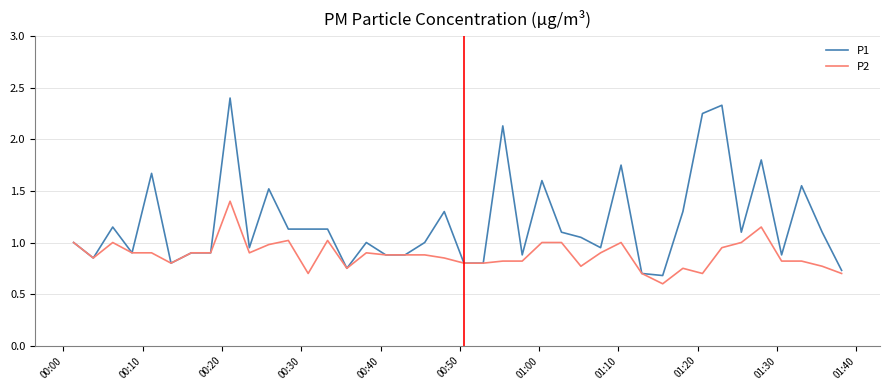

Which series has the largest range (max minus min)?

P1